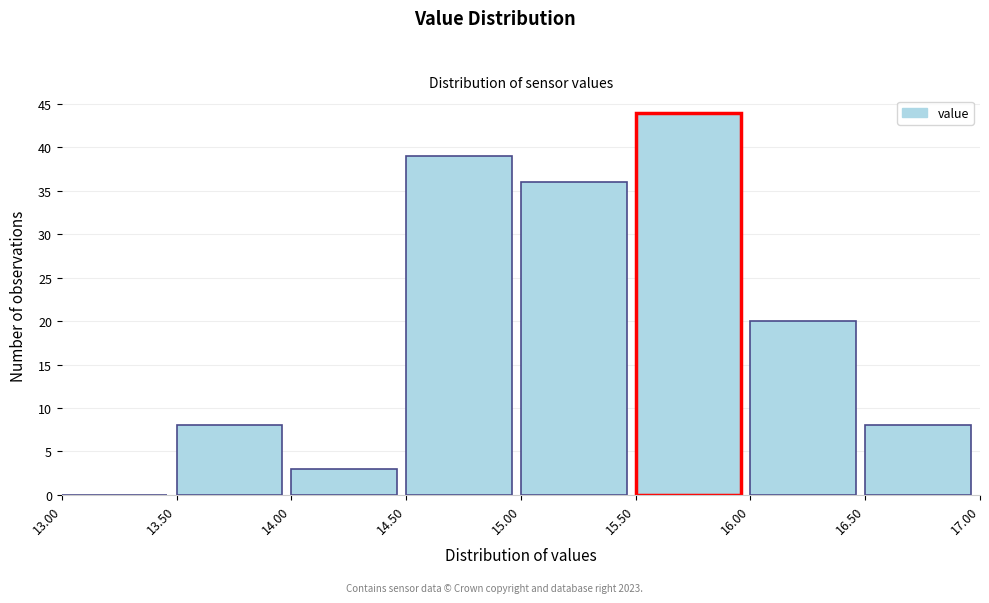

Which range on the x-axis has the tallest bar?

15.50 to 16.00